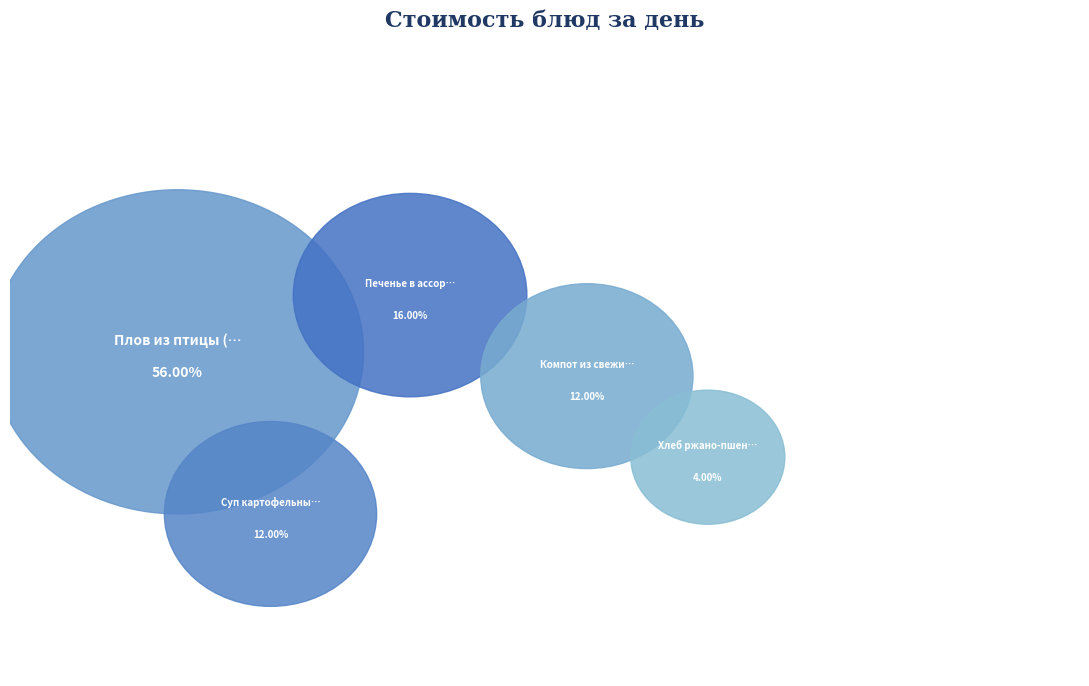

What is the majority slice?

Плов из птицы (филе)